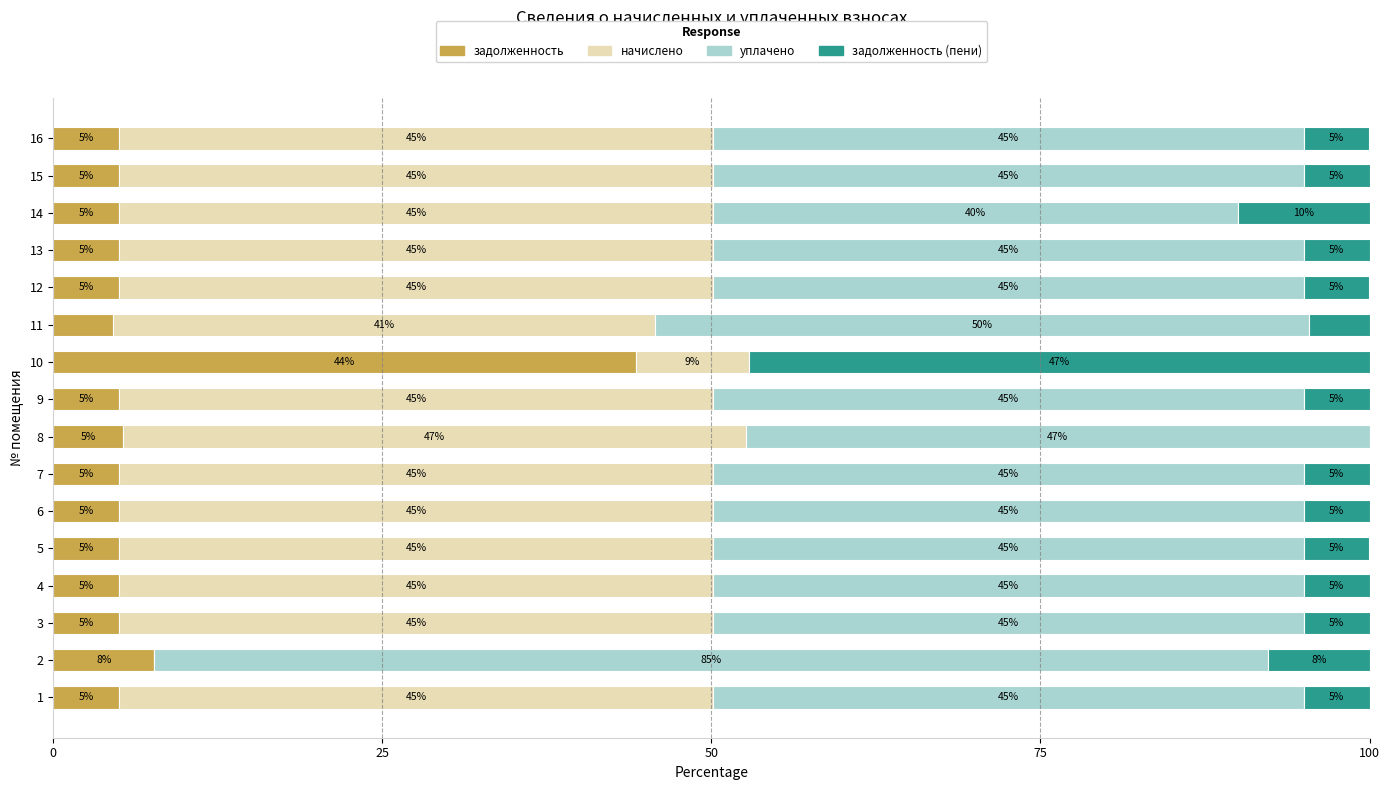

What is the total value across all series at 14?

100.0